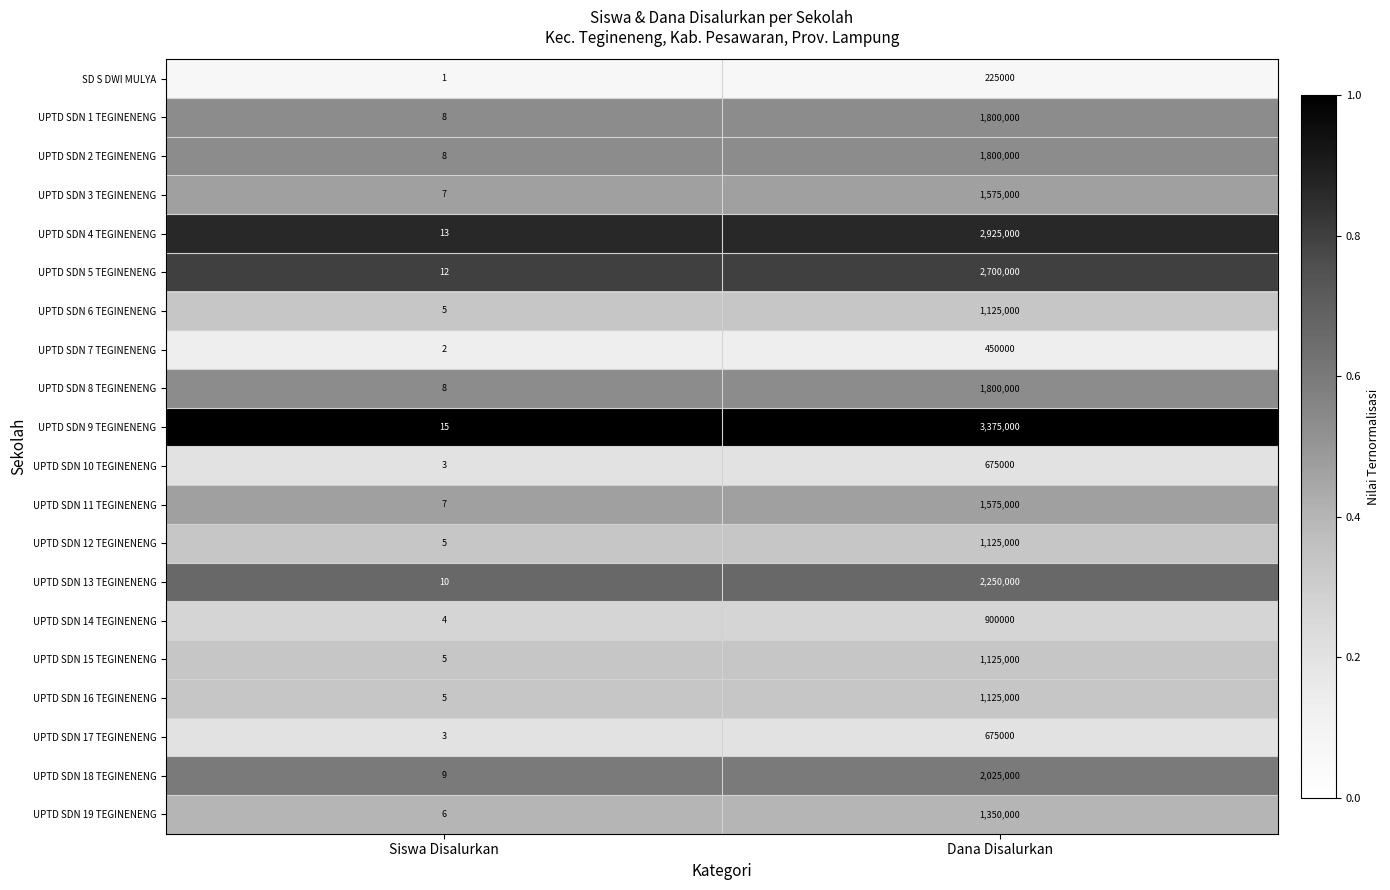

Count the number of data series in this chart.

20